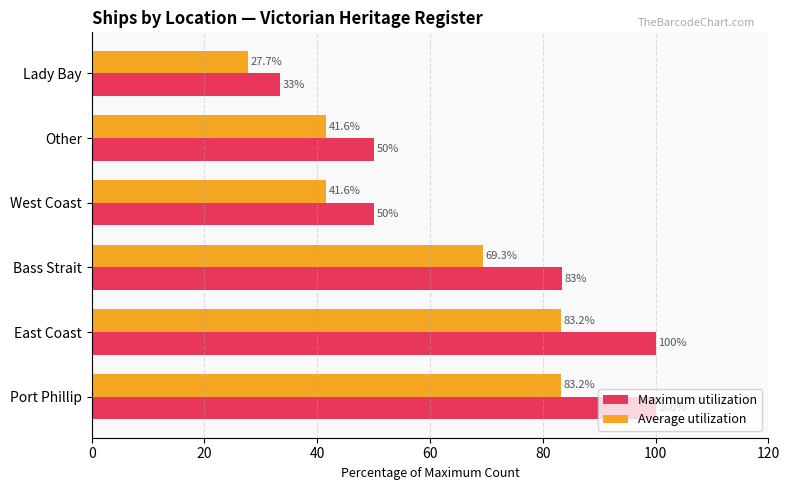

List the series in order of their overall mean, highest first.

Maximum utilization, Average utilization